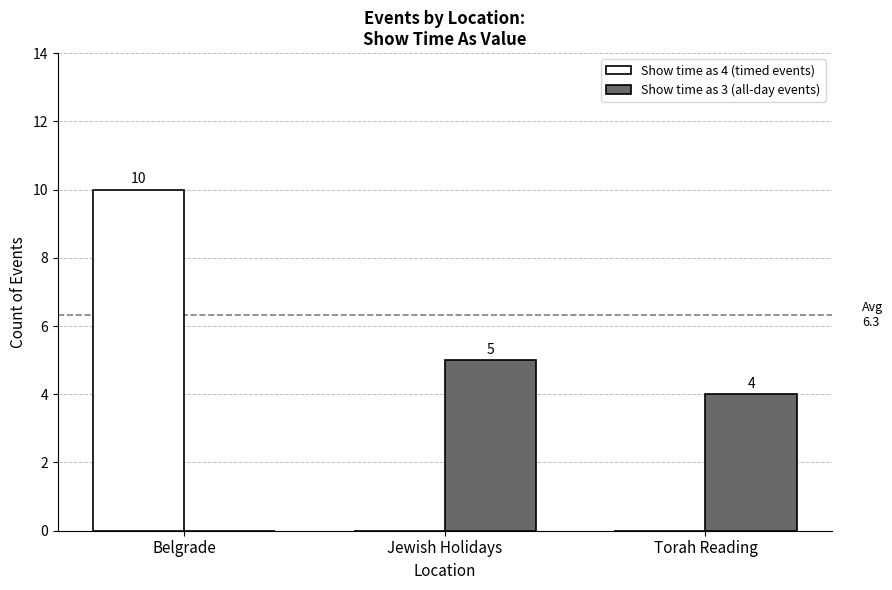

What is the total value across all series at Belgrade?

10